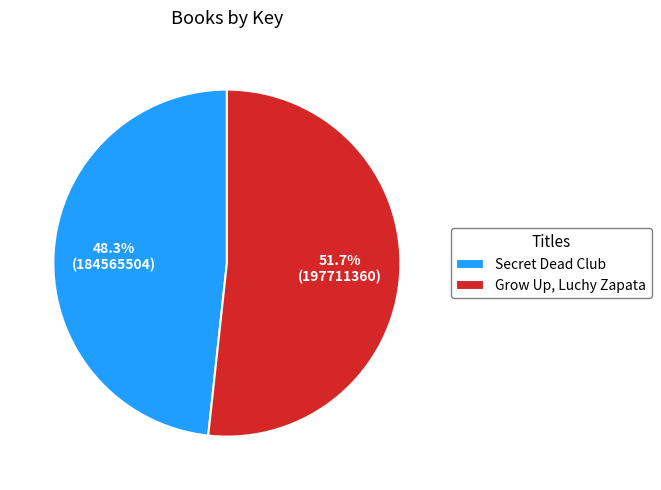

What is the ratio of the value at Secret Dead Club to the value at Grow Up, Luchy Zapata?

0.9